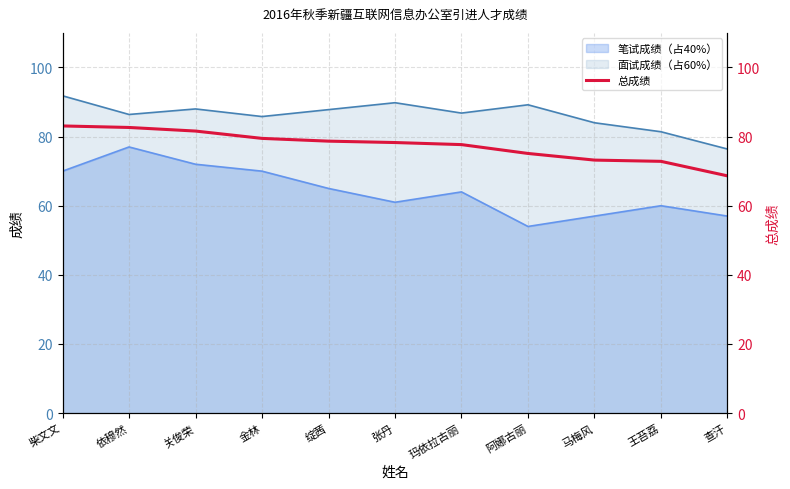

List the labels in order of value, largest first.

柴文文, 依穆然, 关俊荣, 金林, 绽茜, 张丹, 玛依拉古丽, 阿娜古丽, 马梅风, 王苔荔, 查汗